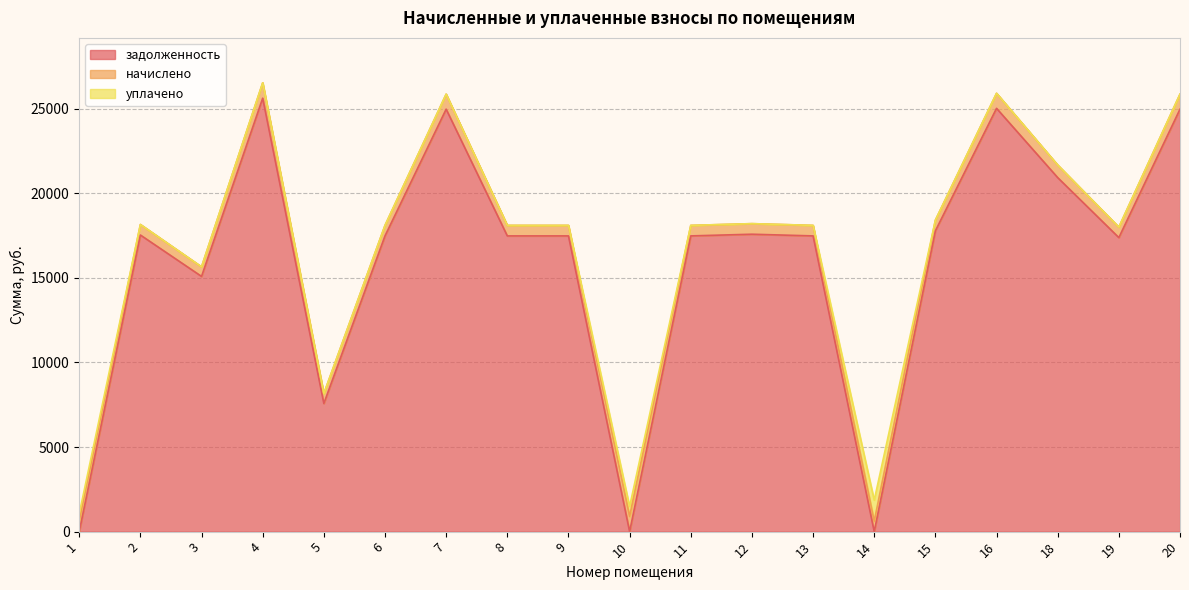

True or false: задолженность has more than 2 interior local peaks.

True